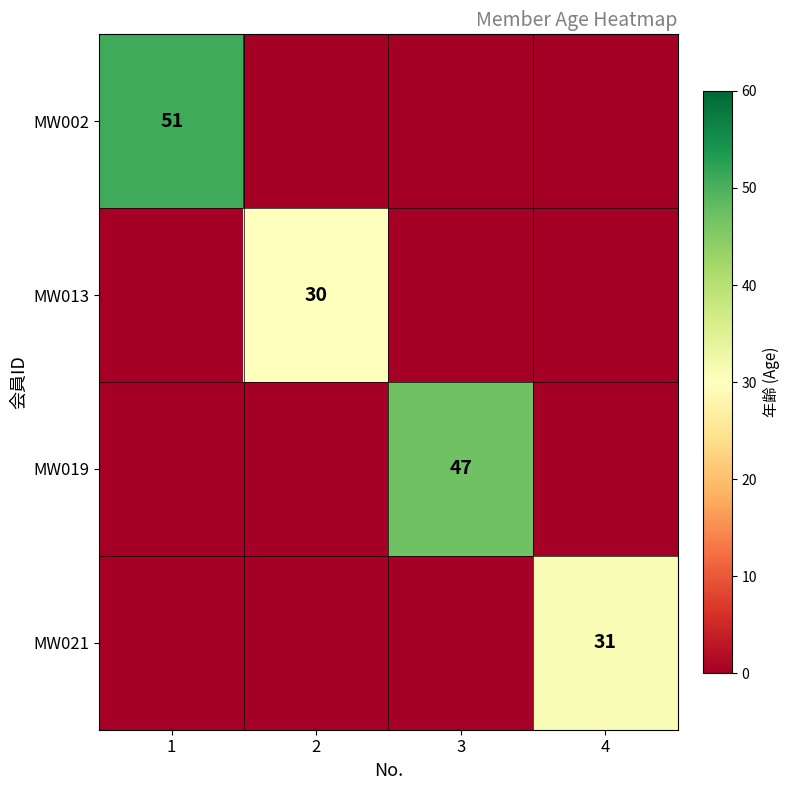

What is the total value across all series at 3?

47